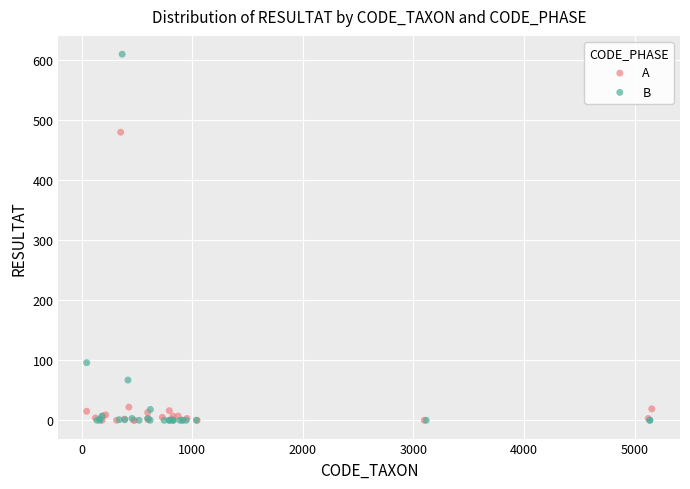

Which series reaches the maximum Y coordinate?

B